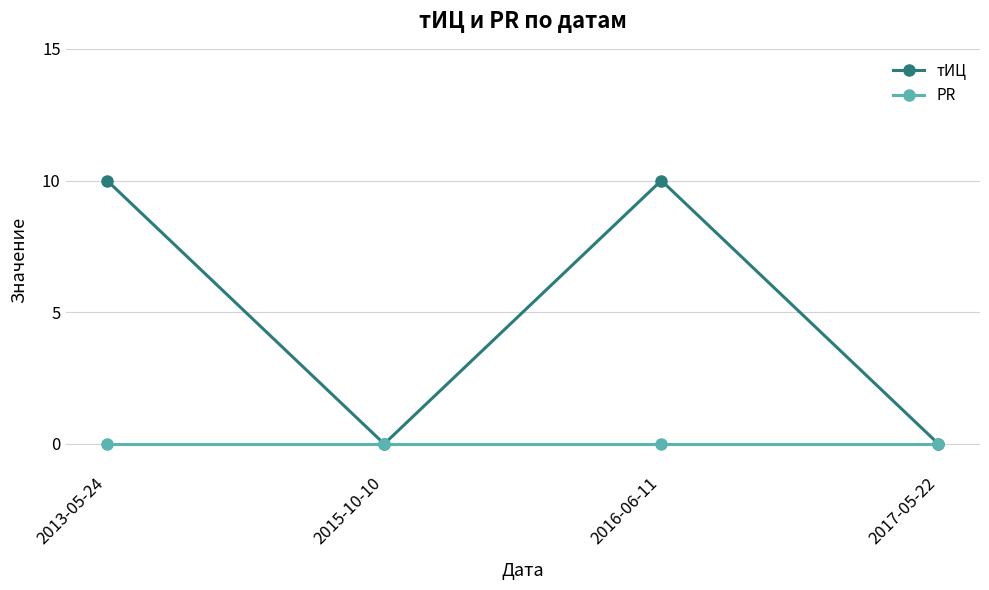

How many тИЦ values are between 0 and 10?

4